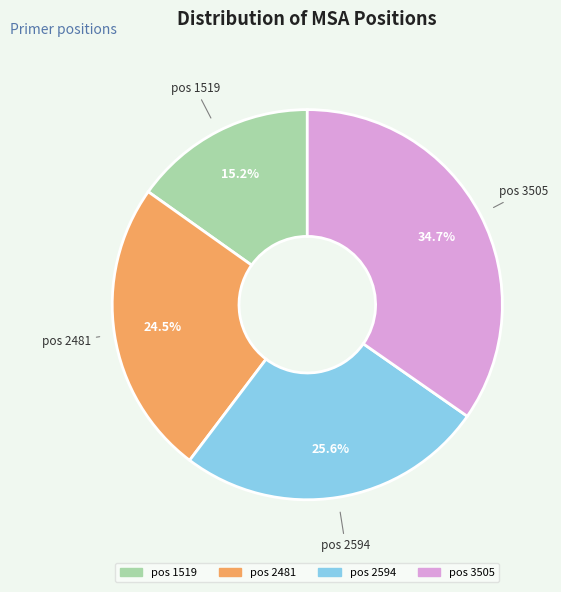

Which slice is the largest?

pos 3505